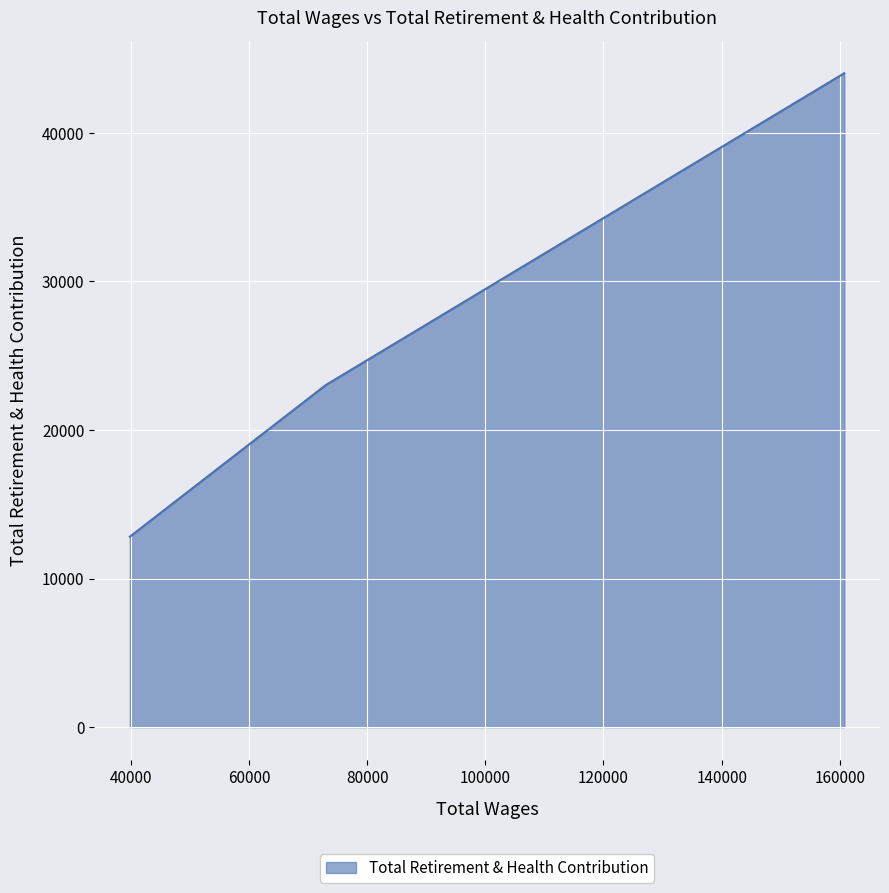

What is the difference between the second highest and minimum values?

10209